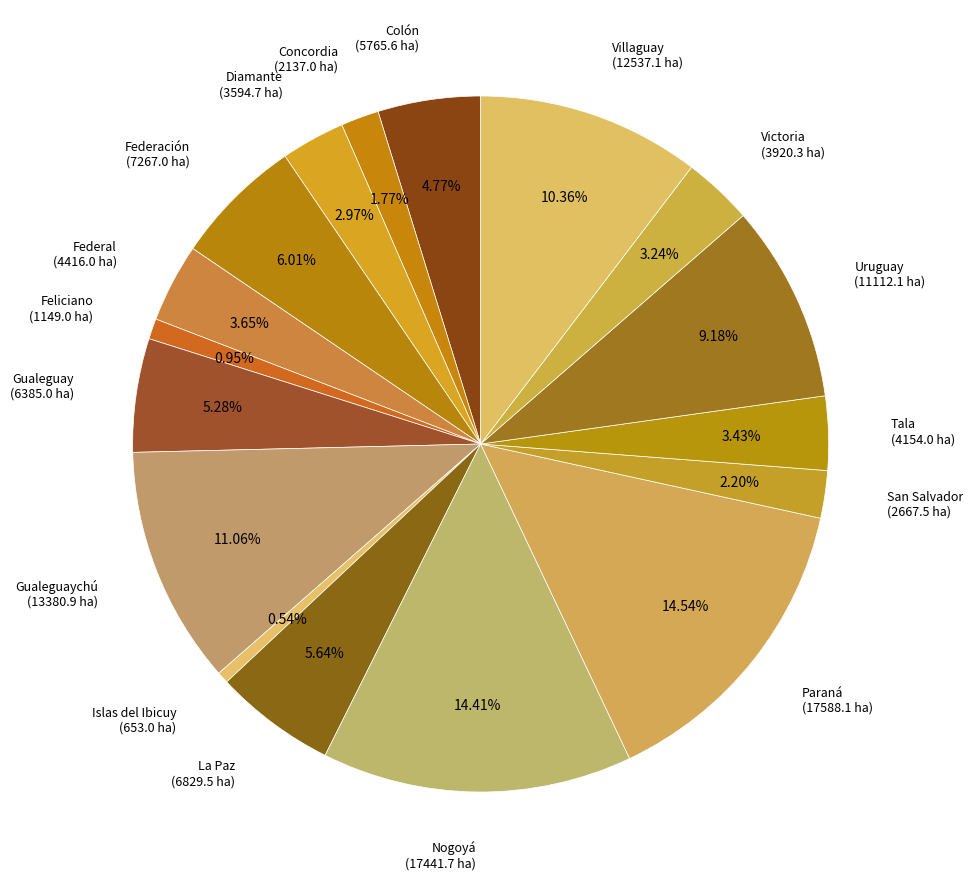

To the nearest percent, what is the average slice percentage?

6%